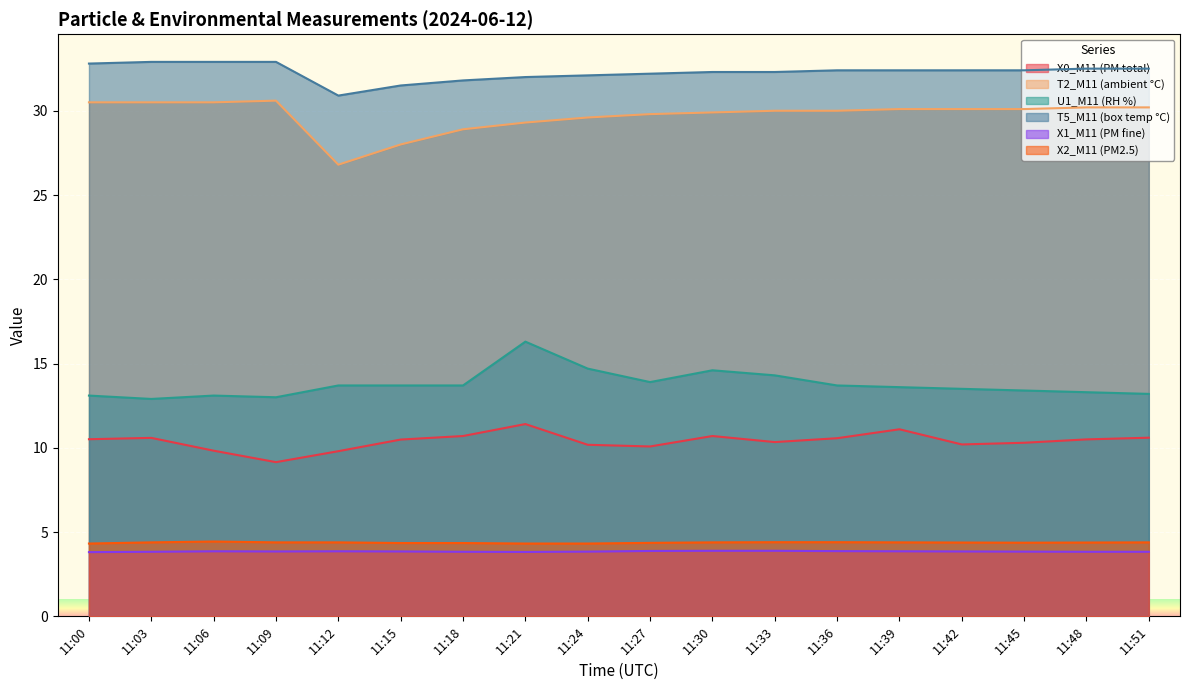

Which series has the largest total across all categories?

T5_M11 (box temp °C)